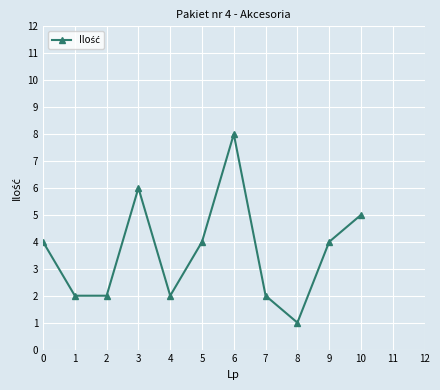

Is it true that the value at 6 is 13?

False